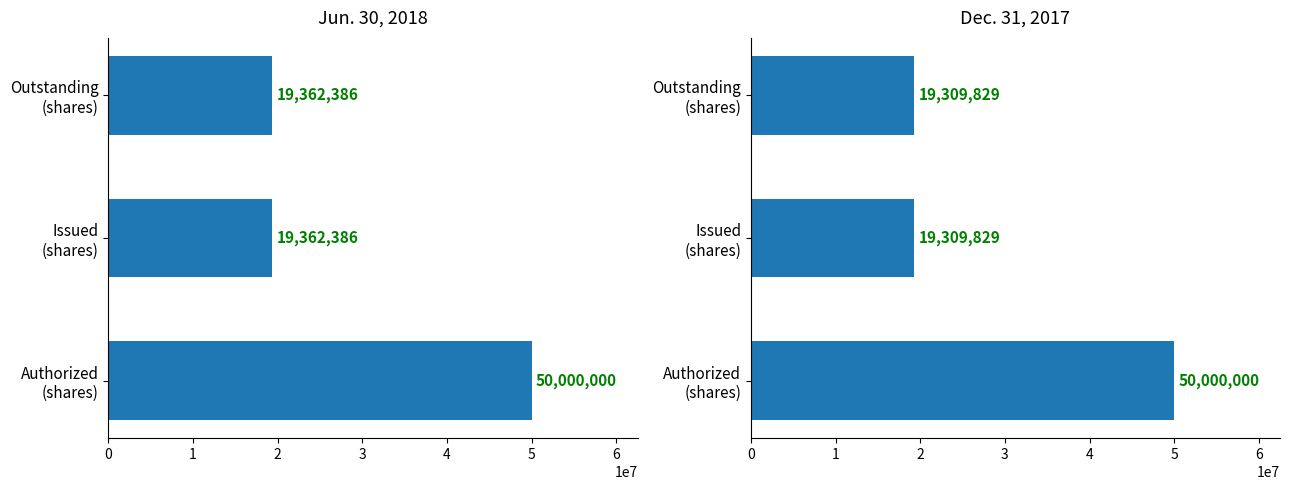

At Outstanding (shares), list the series in order from smallest to largest.

Dec. 31, 2017, Jun. 30, 2018